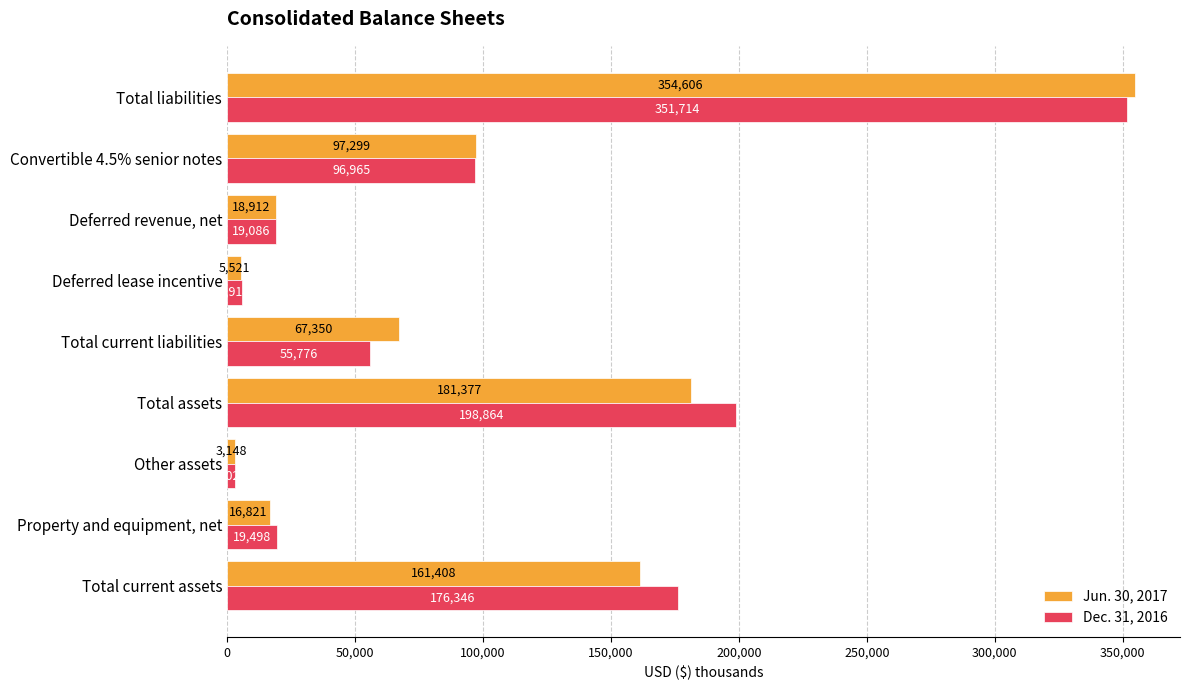

What is the average value of the Dec. 31, 2016 series?

103020